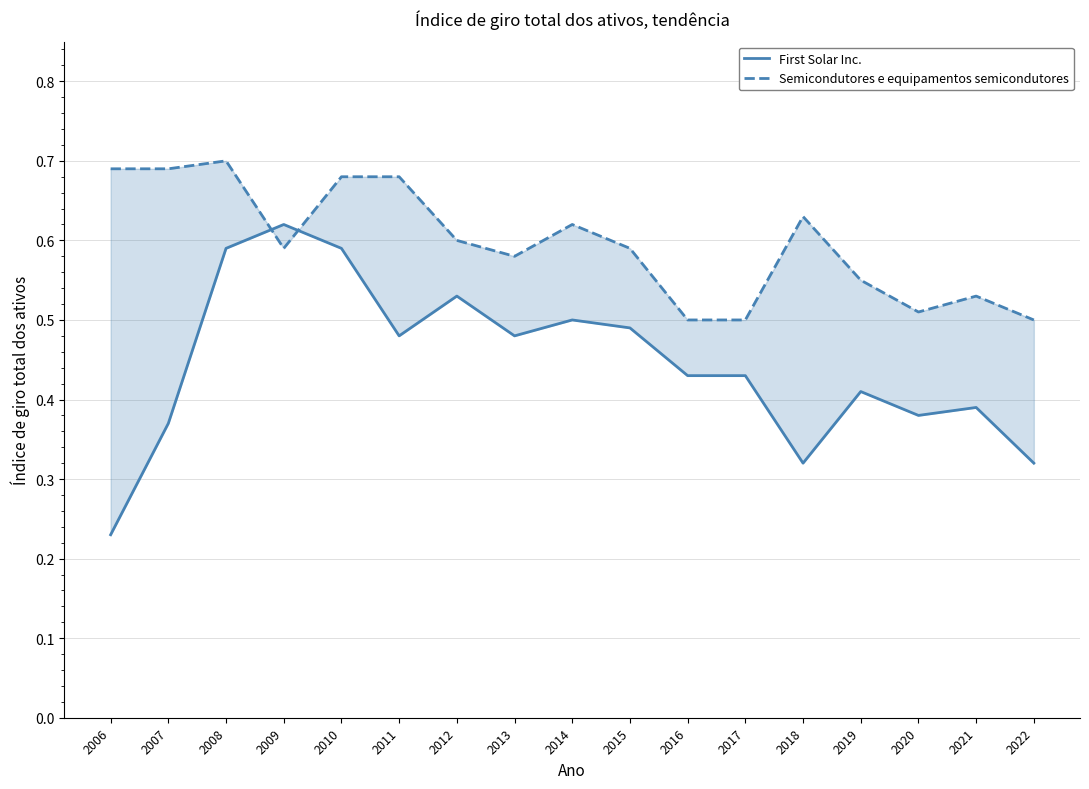

What is the lowest value of the First Solar Inc. series?

0.2